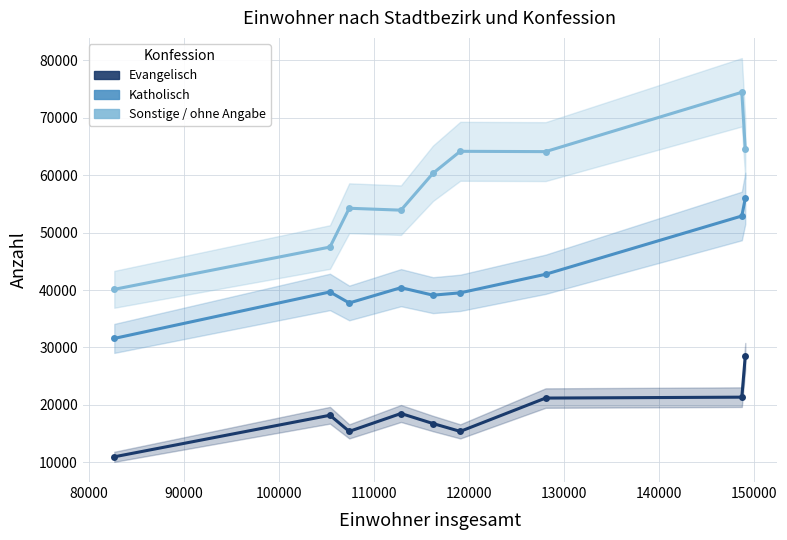

What is the approximate value of Sonstige / ohne Angabe at 150000?

64570